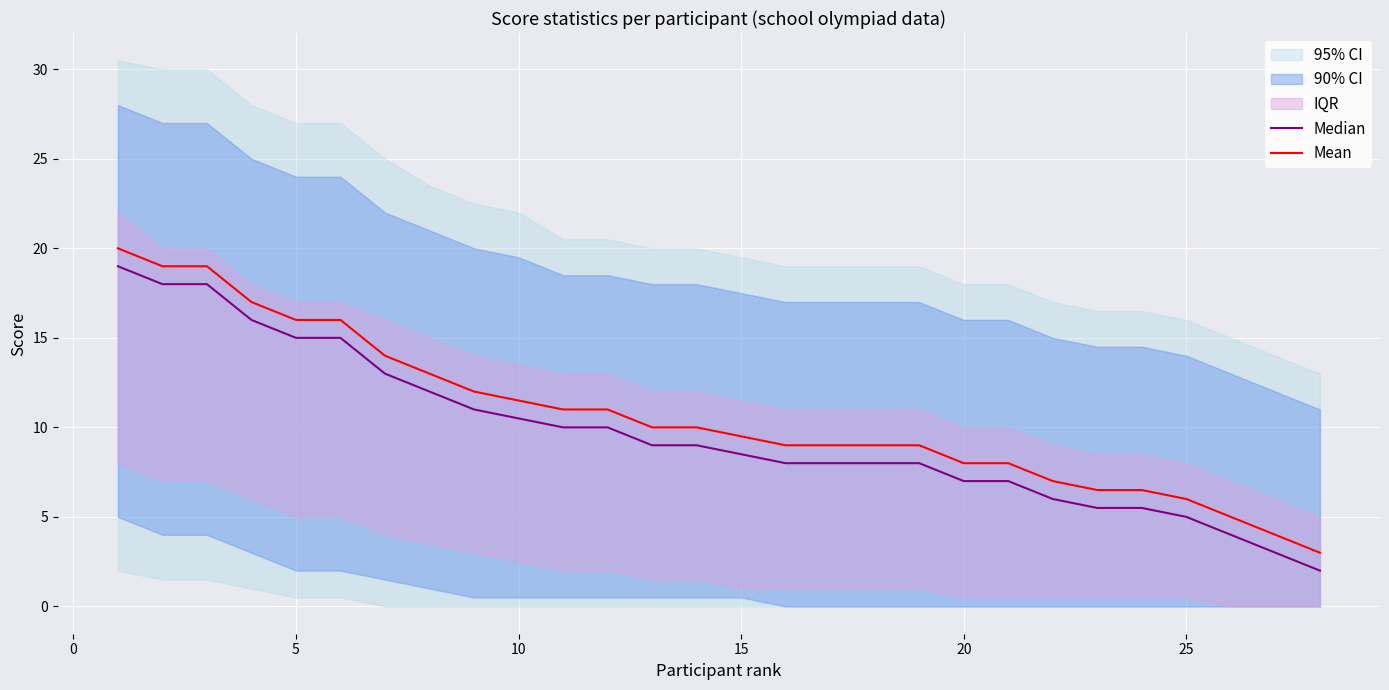

True or false: Median and Mean intersect in this chart.

False